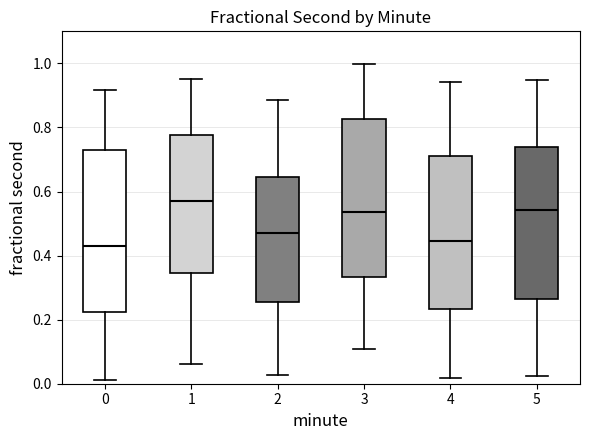

Which box's median line is the highest?

1